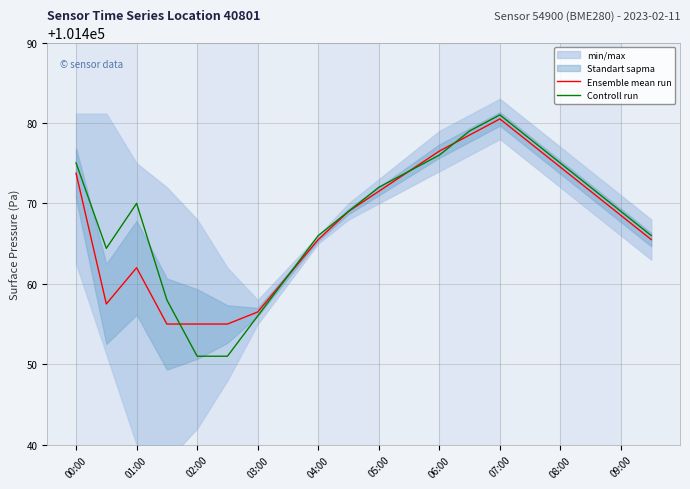

How many times do Controll run and Ensemble mean run cross each other?

2